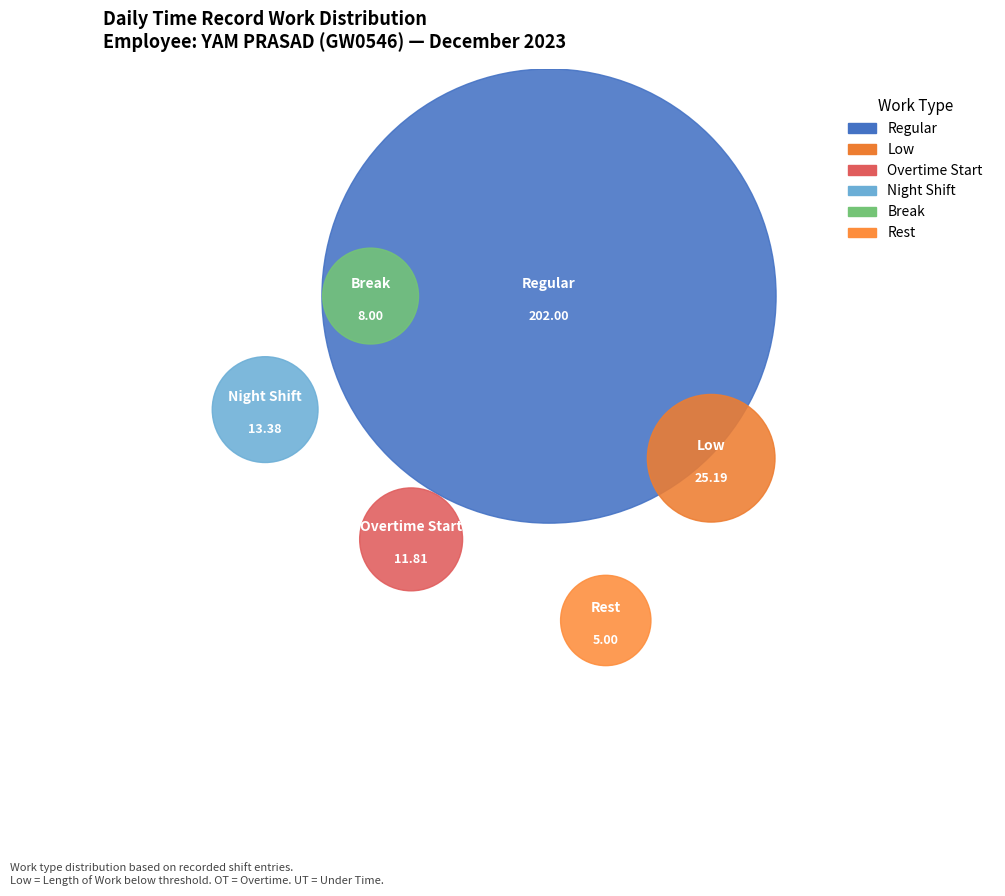

Is Day 10 the majority of the pie?

No